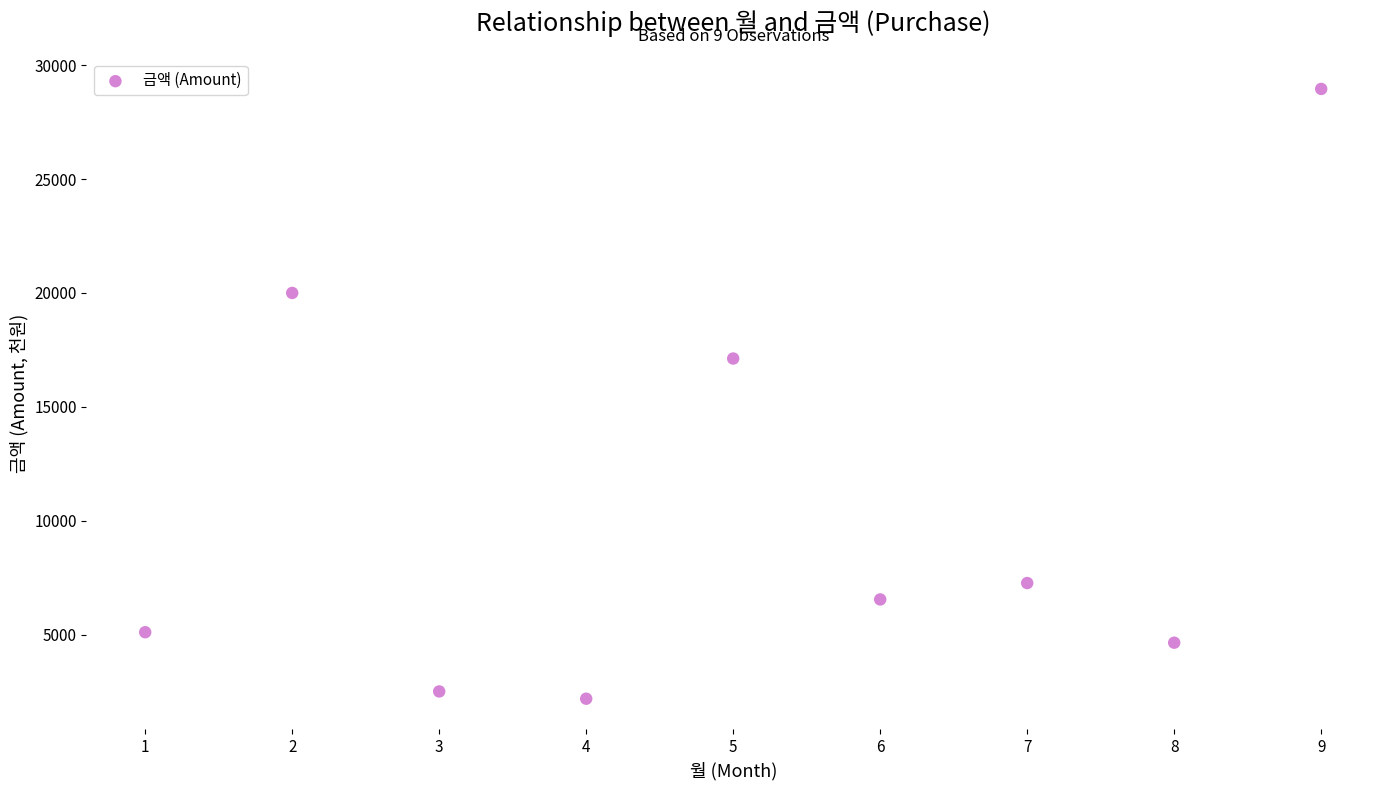

What Y value in the scatter plot is closest to 15570?

17120